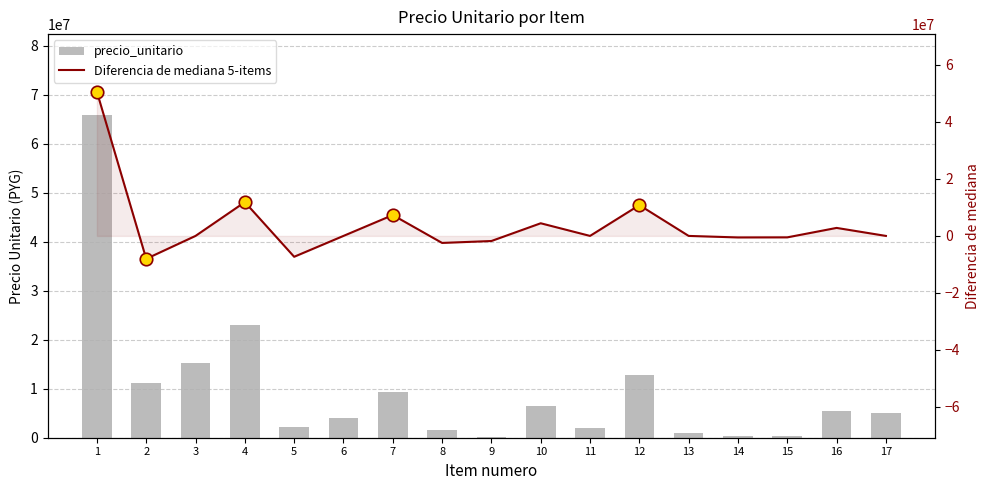

At which label does precio_unitario reach its peak?

1